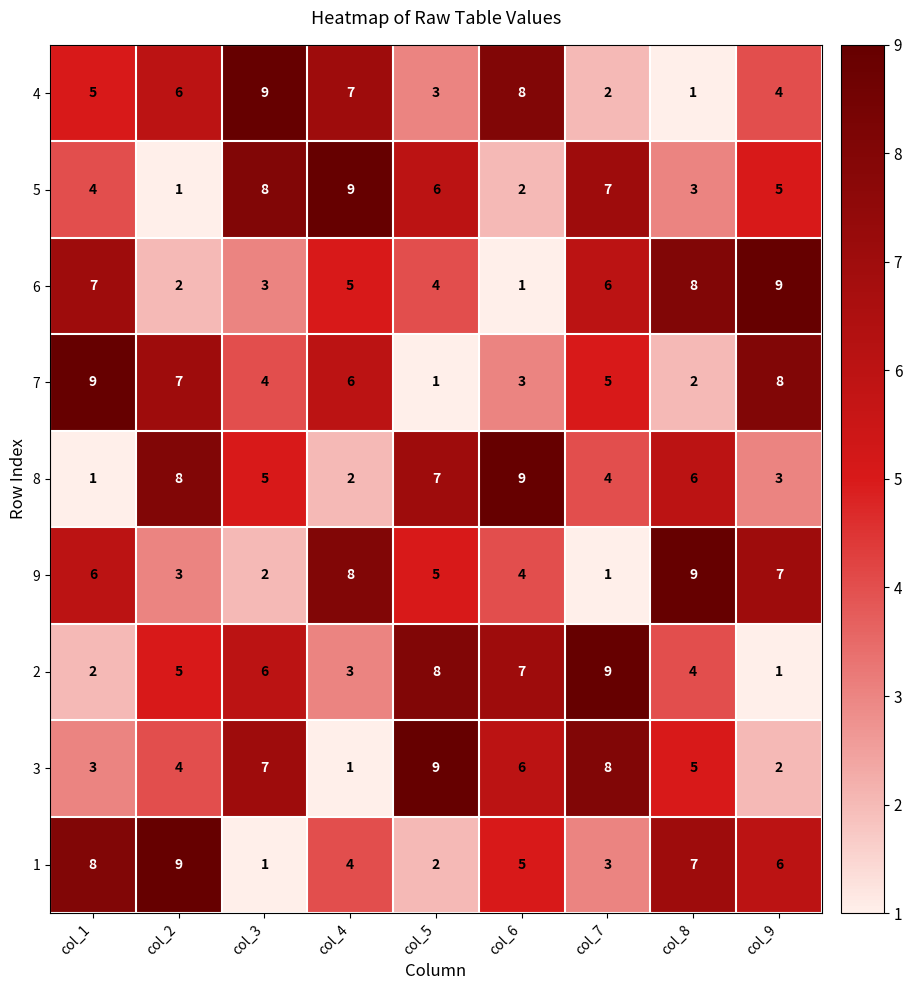

What is the spread (max minus min) of values at col_8?

8